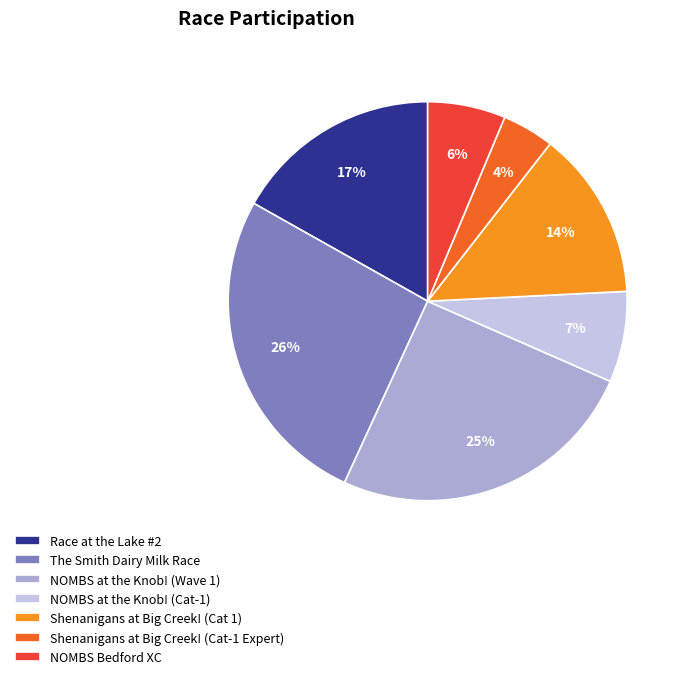

Do Race at the Lake #2 and NOMBS Bedford XC together represent more than half of the pie?

No